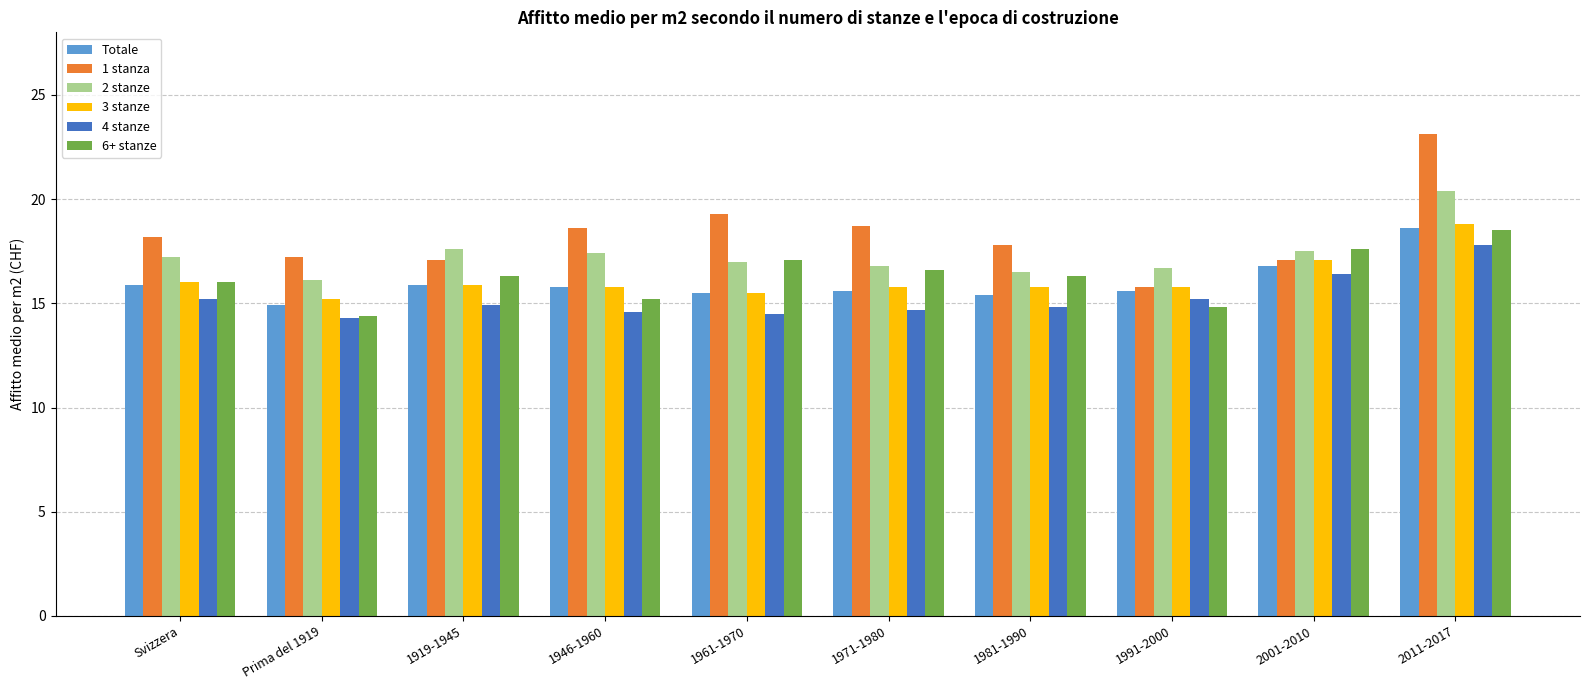

Which series has the largest total across all categories?

1 stanza